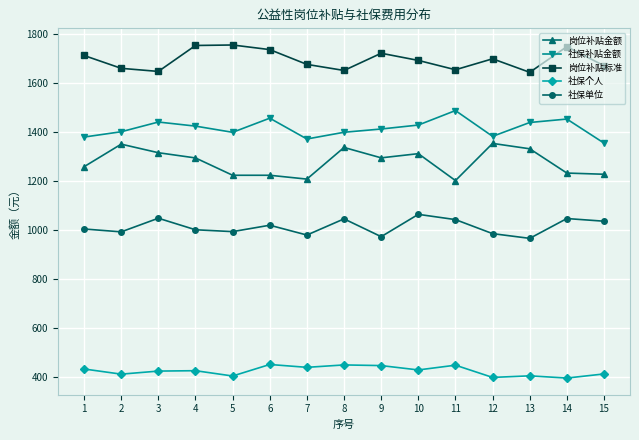

What is the difference between the maximum and minimum values in the 社保补贴金额 series?

133.0